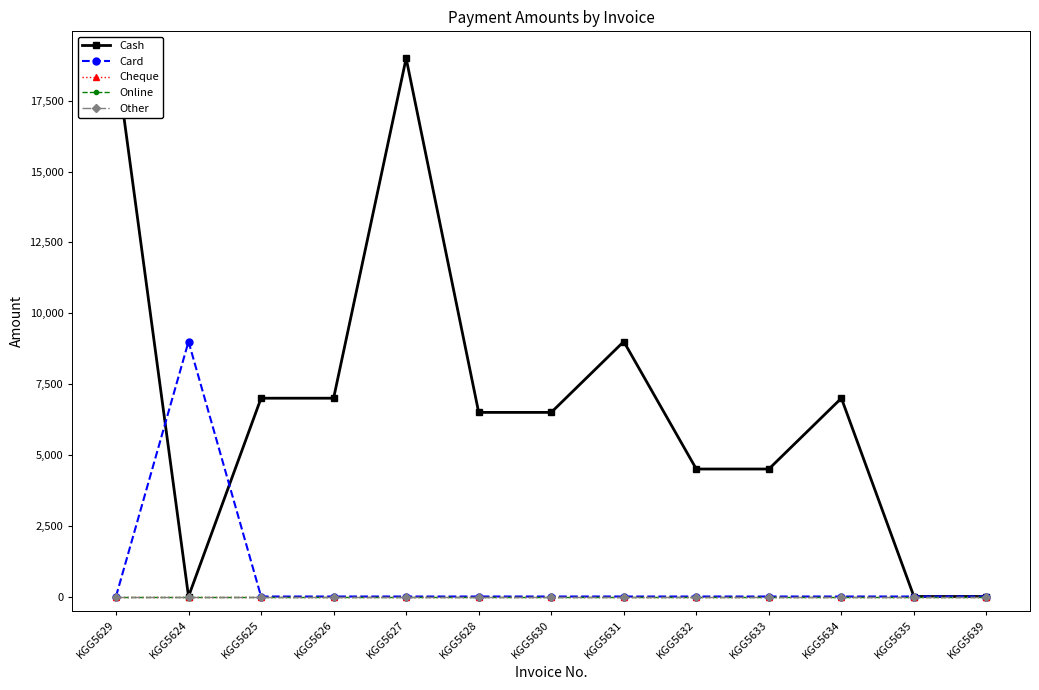

True or false: Cash and Online cross at least once.

False